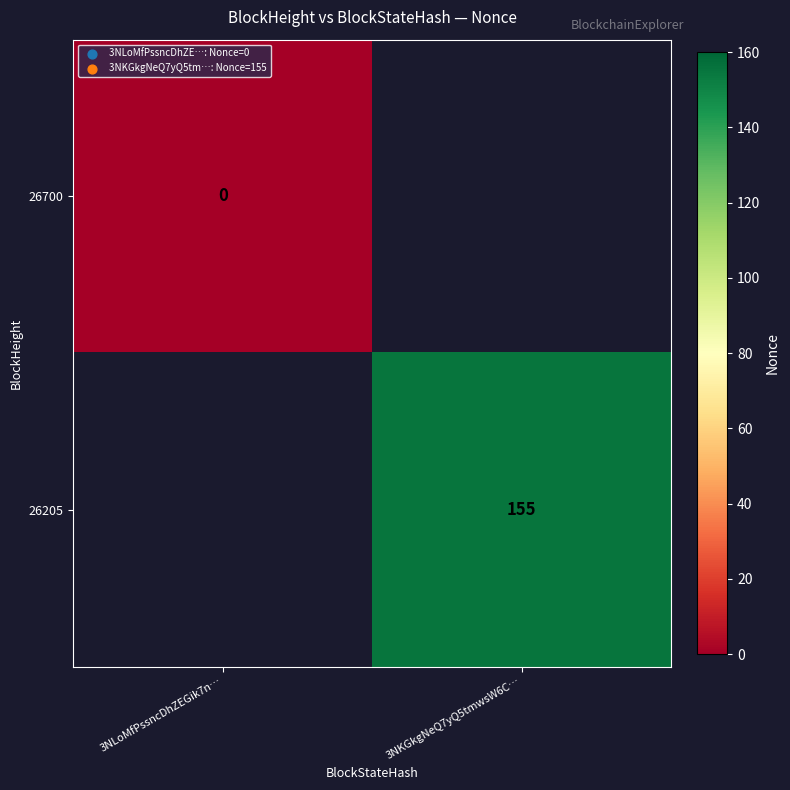

The 26205 series shows 272 at 3NKGkgNeQ7yQ5tmwsW6C…. True or false?

False